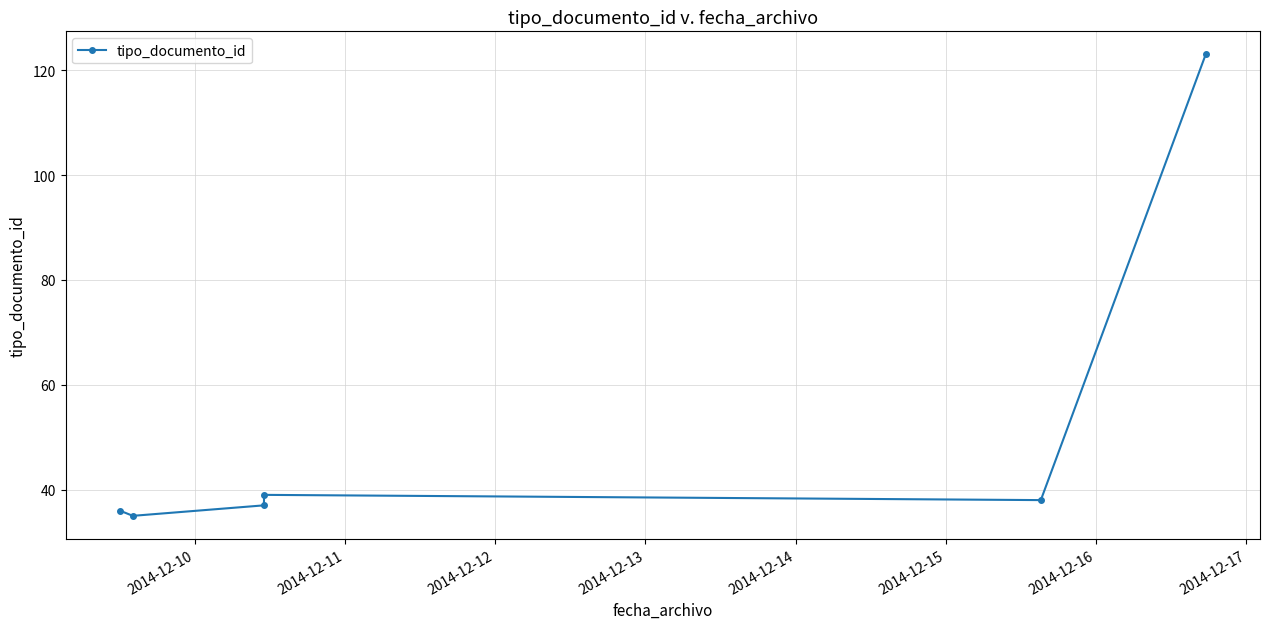

What is the average value?

51